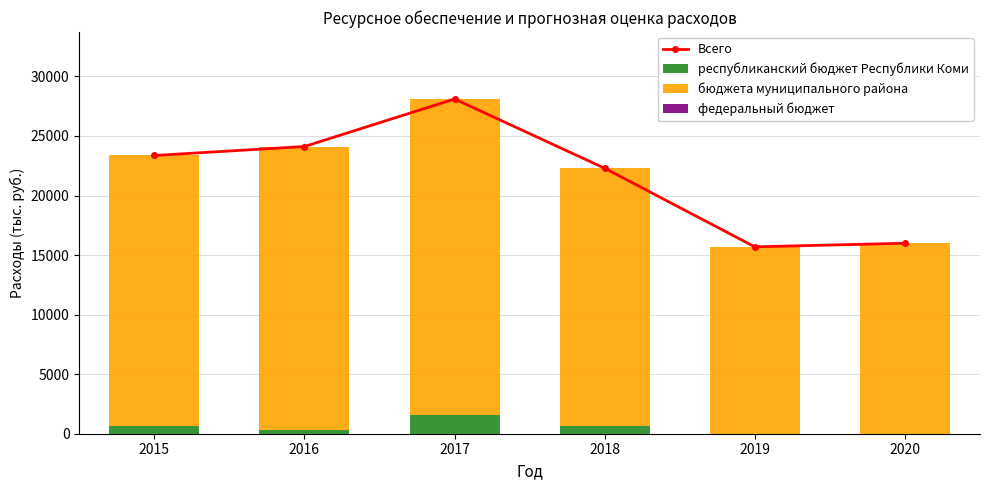

Rank the series by their maximum value, from lowest to highest.

федеральный бюджет, республиканский бюджет Республики Коми, бюджета муниципального района, Всего